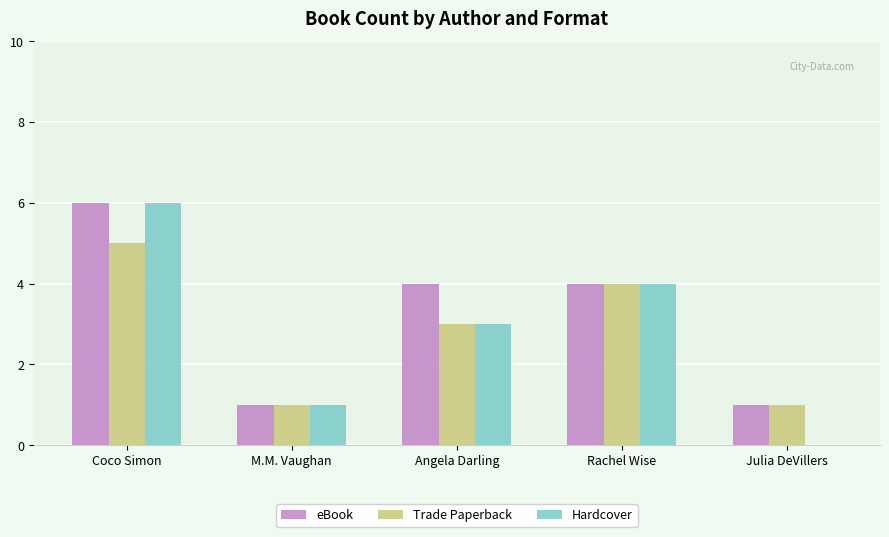

Count the number of data series in this chart.

3